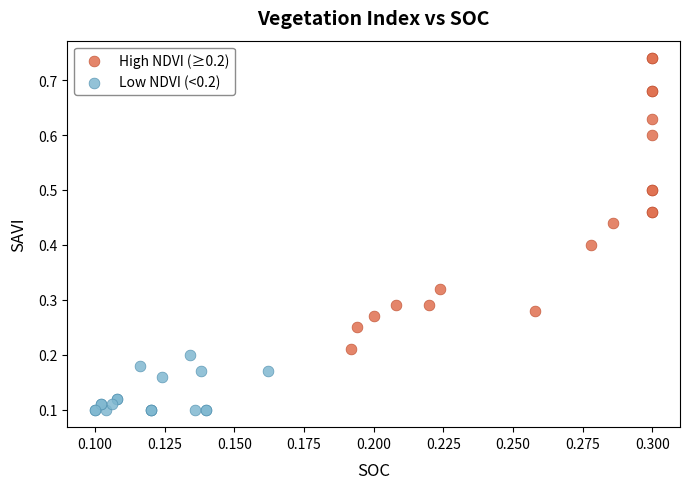

Which series contains the lowest Y value?

Low NDVI (<0.2)